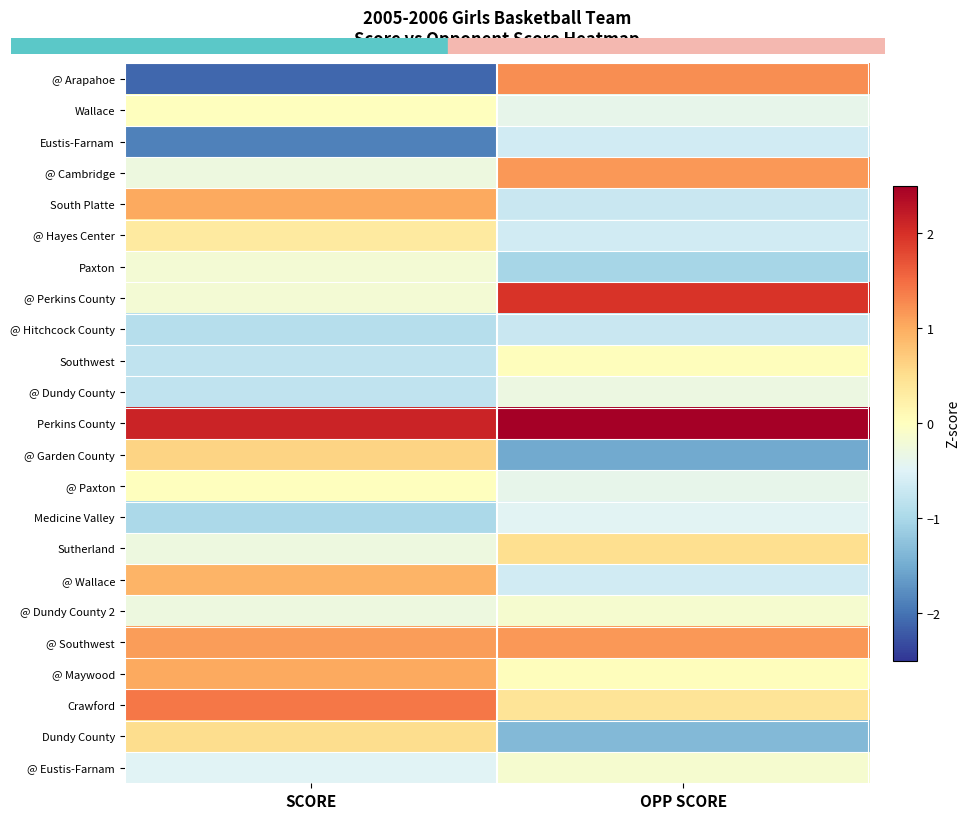

Rank the series at SCORE from highest to lowest value.

Perkins County, Crawford, @ Southwest, South Platte, @ Maywood, @ Wallace, @ Garden County, Dundy County, @ Hayes Center, Wallace, @ Paxton, Paxton, @ Perkins County, @ Cambridge, Sutherland, @ Dundy County 2, @ Eustis-Farnam, Southwest, @ Dundy County, @ Hitchcock County, Medicine Valley, Eustis-Farnam, @ Arapahoe